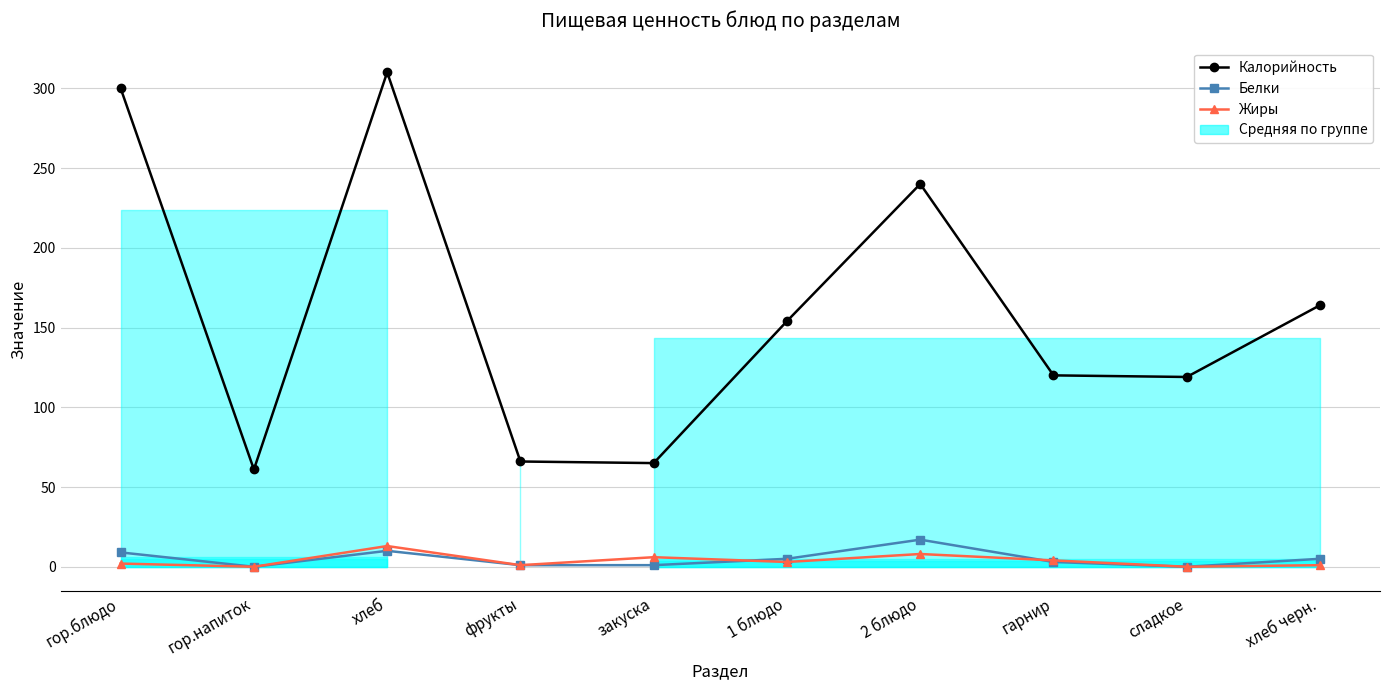

What is the total value across all series at гарнир?

127